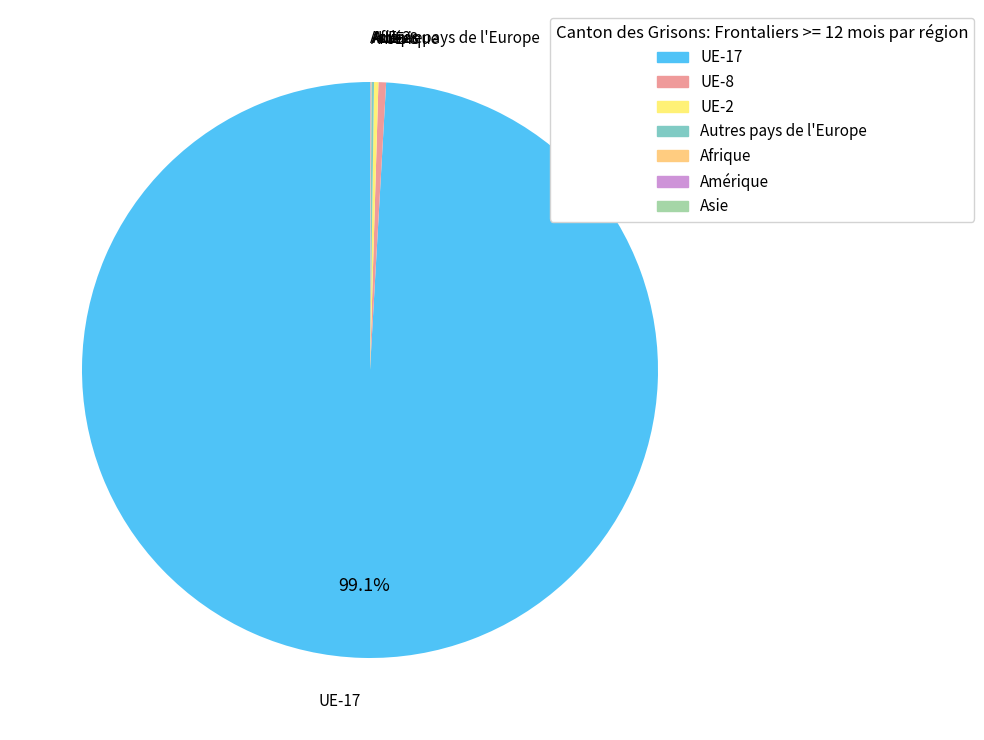

Which slice represents more than half of the pie?

UE-17